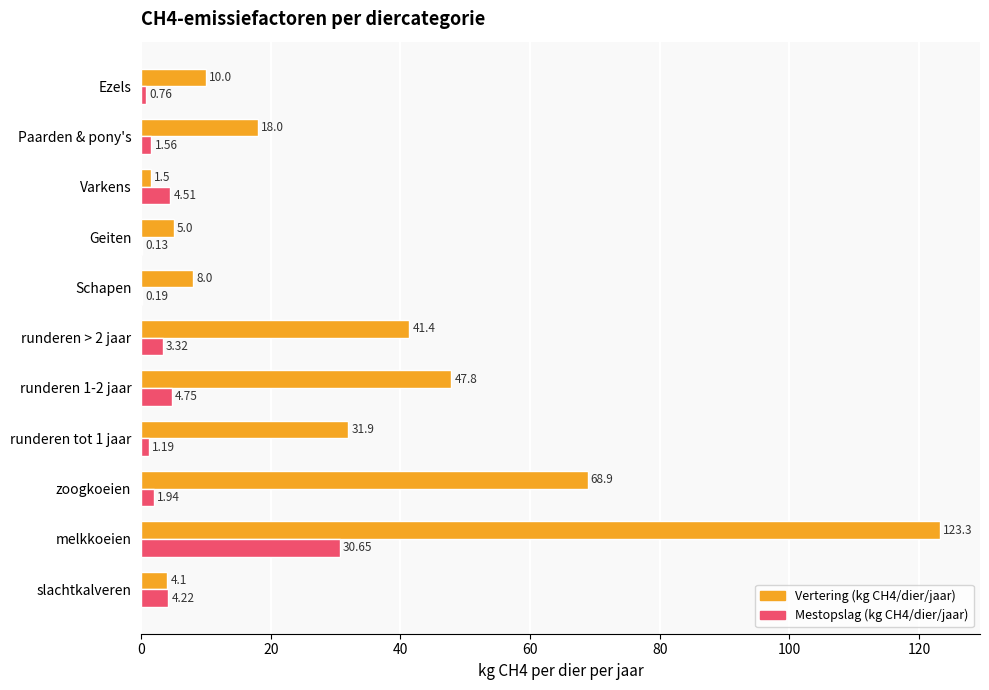

At which category does the chart reach its peak across all series?

melkkoeien